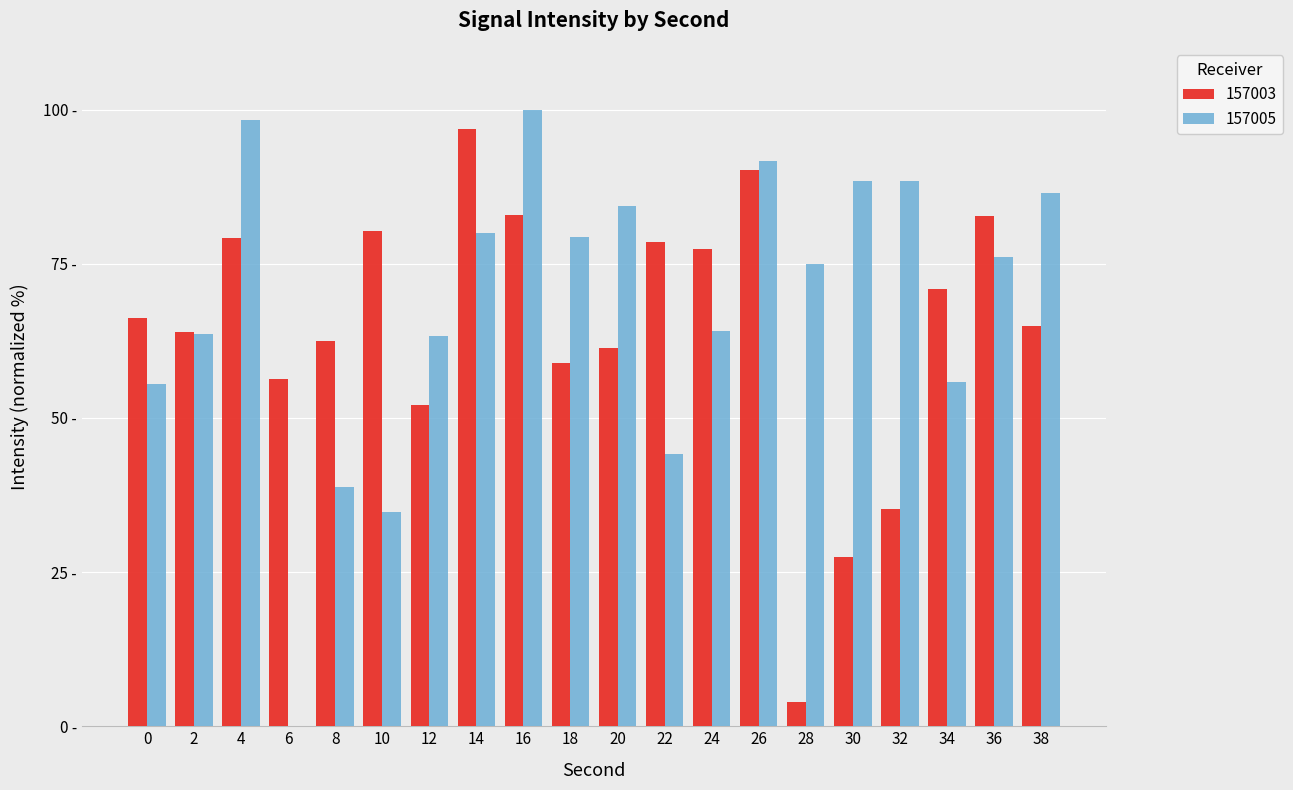

What is the minimum value for 157003?

3.9